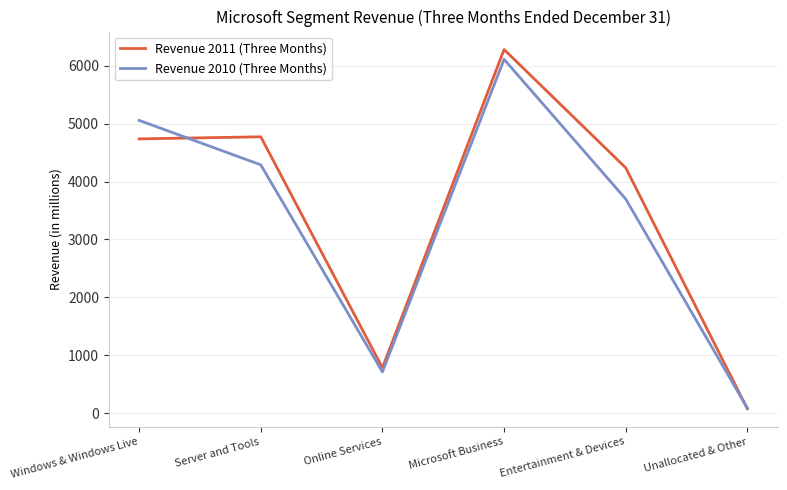

What is the difference between the highest and lowest values at Entertainment & Devices?

539